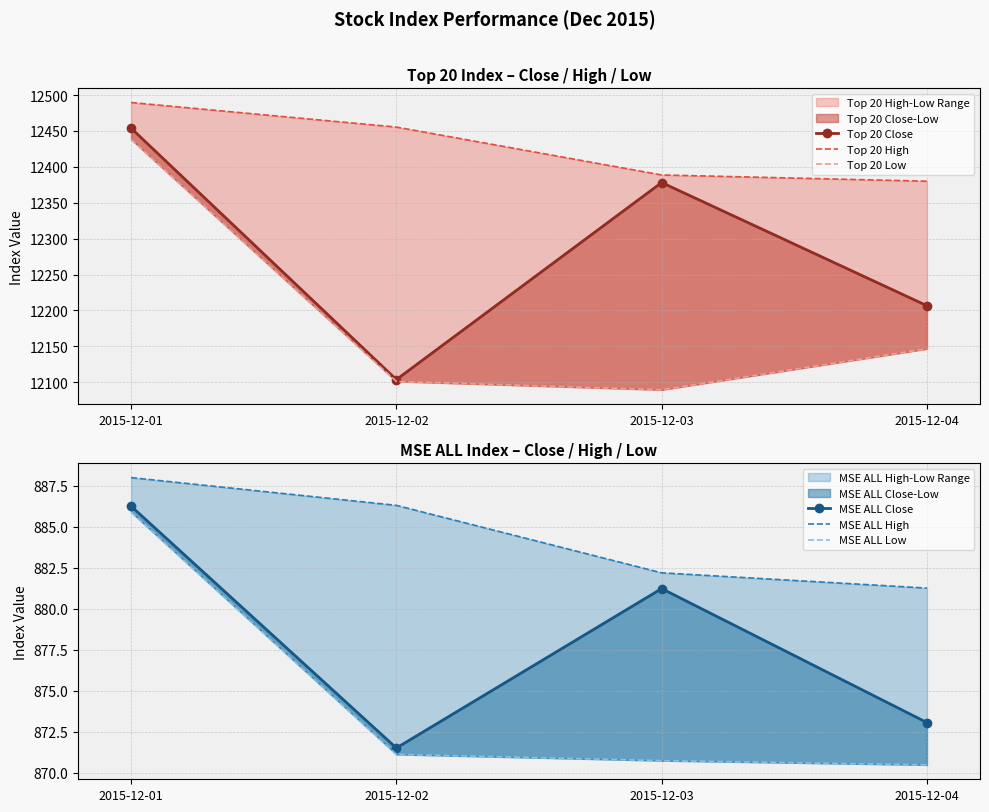

Is it true that Top 20 High equals 12388.7 at 2015-12-03?

True